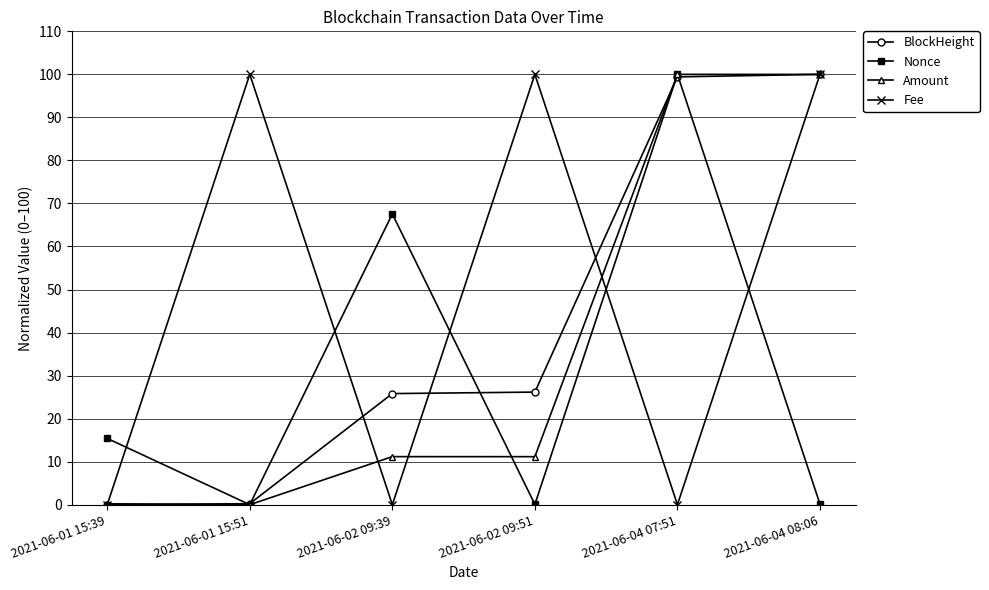

The value of Fee at 2021-06-04 07:51 is 0.0. True or false?

True